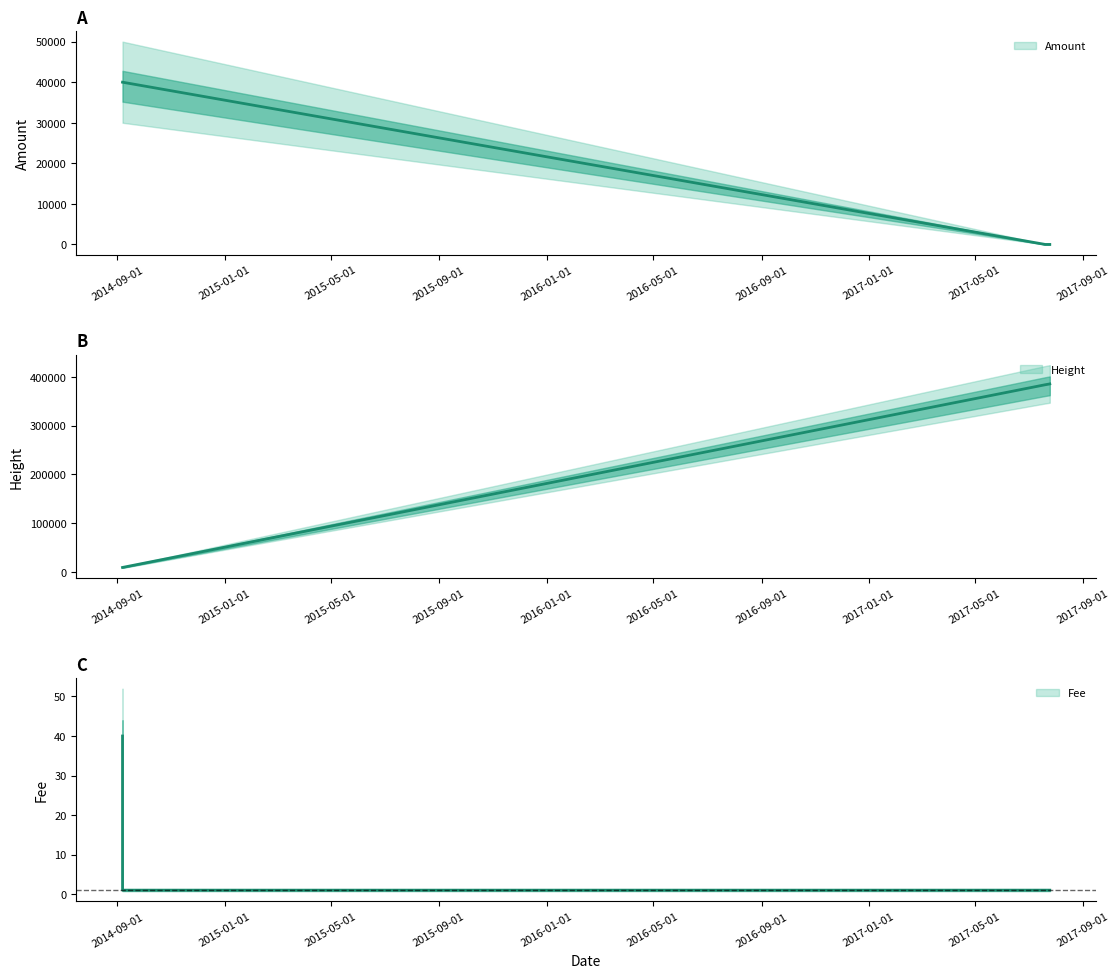

Is the value of Fee at 2014-09-06 18:06:32 greater than the value of Height at 2014-09-06 18:52:41?

No